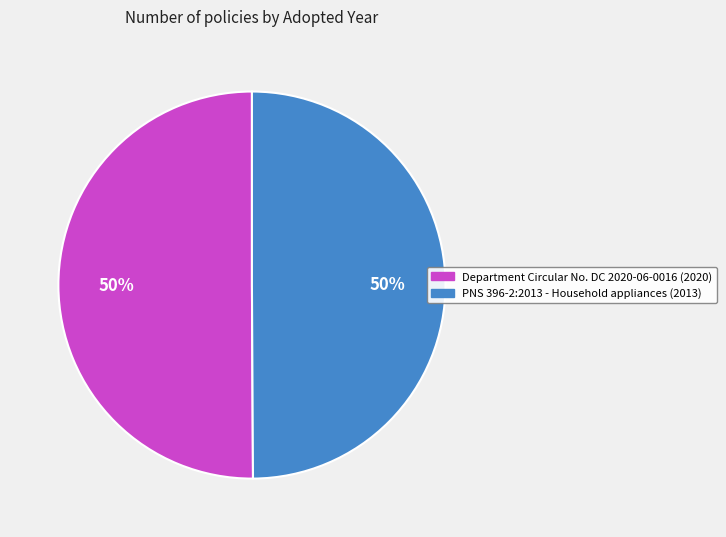

What is the ratio of the value at Department Circular No. DC 2020-06-0016 to the value at PNS 396-2:2013 - Household appliances?

1.0